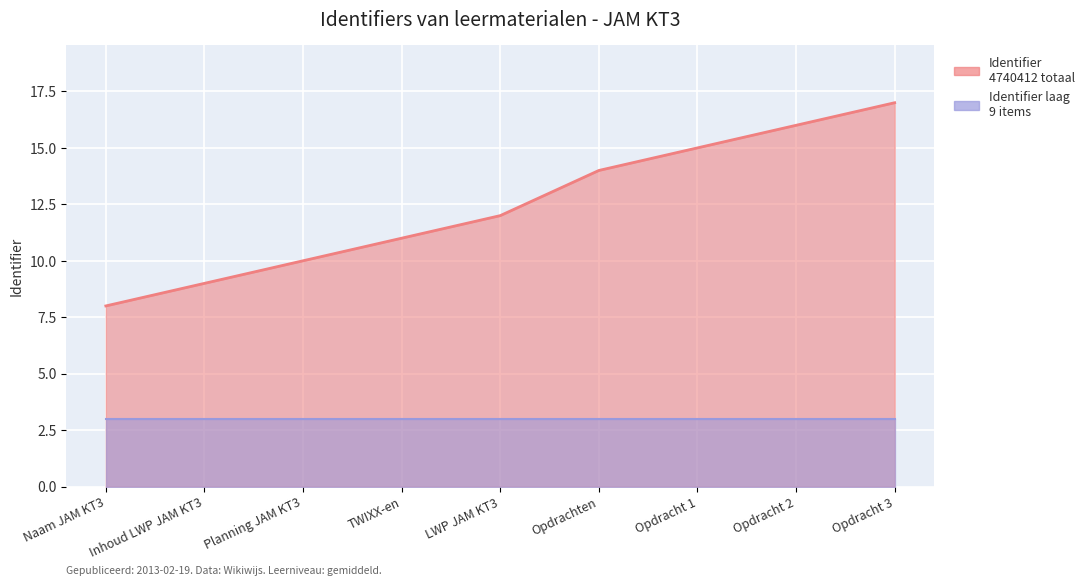

True or false: Identifier (relatief) and Identifier laag intersect in this chart.

False